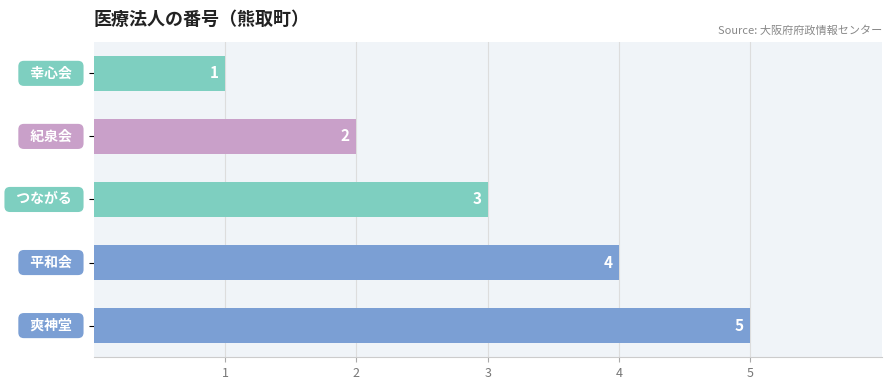

What is the greatest value displayed?

5